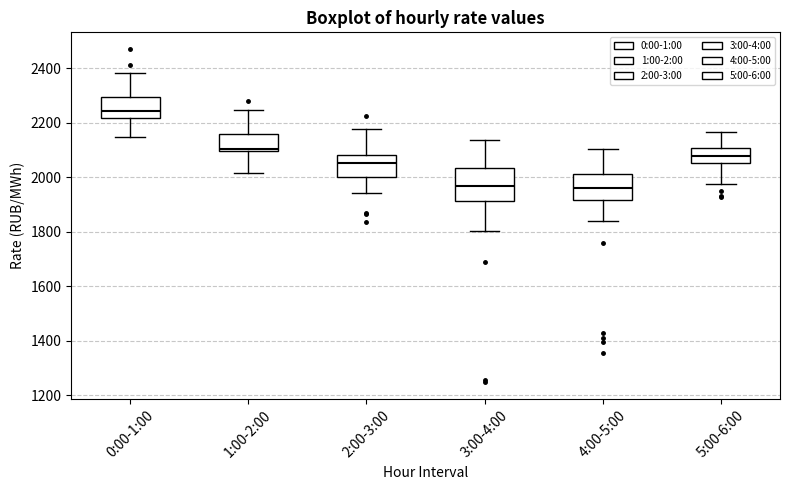

Which box has the highest median line?

0:00-1:00